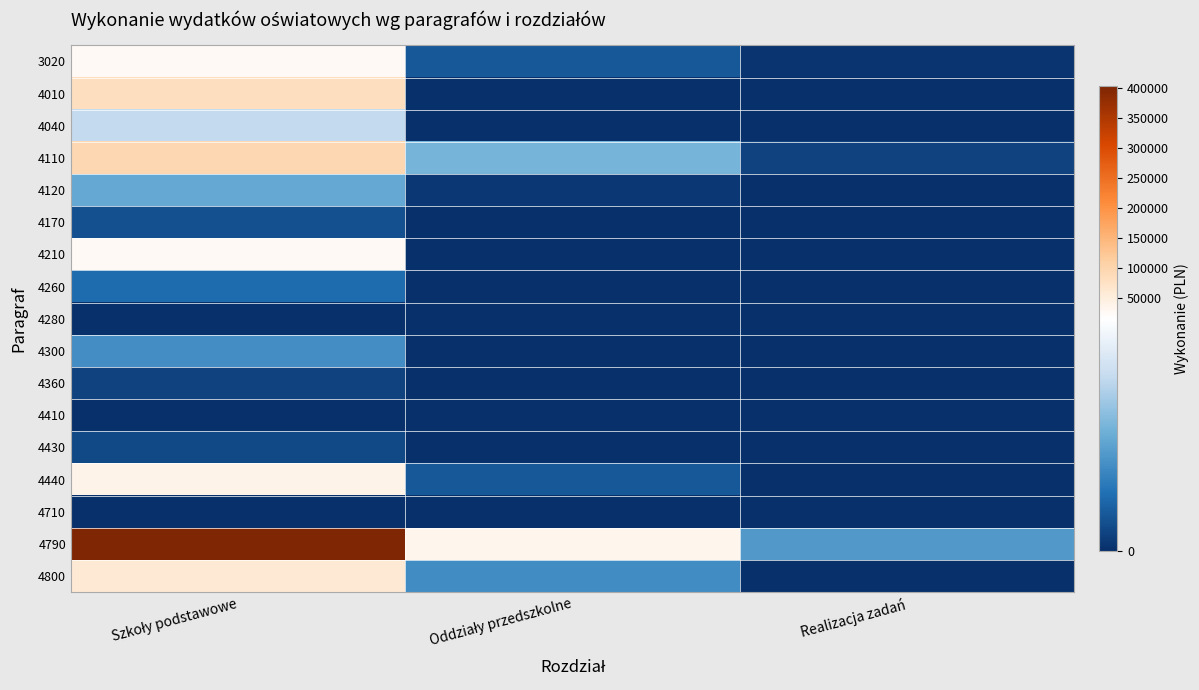

Reading right to left, extract all data points from this chart.

3020: Realizacja zadań=324.6	Oddziały przedszkolne=2599.3	Szkoły podstawowe=26272.8
4010: Realizacja zadań=0.0	Oddziały przedszkolne=0.0	Szkoły podstawowe=80954.5
4040: Realizacja zadań=0.0	Oddziały przedszkolne=0.0	Szkoły podstawowe=12099.4
4110: Realizacja zadań=1239.8	Oddziały przedszkolne=8746.5	Szkoły podstawowe=95979.9
4120: Realizacja zadań=90.2	Oddziały przedszkolne=549.0	Szkoły podstawowe=7781.0
4170: Realizacja zadań=0.0	Oddziały przedszkolne=0.0	Szkoły podstawowe=2100.0
4210: Realizacja zadań=0.0	Oddziały przedszkolne=0.0	Szkoły podstawowe=26876.6
4260: Realizacja zadań=0.0	Oddziały przedszkolne=0.0	Szkoły podstawowe=3750.3
4280: Realizacja zadań=0.0	Oddziały przedszkolne=0.0	Szkoły podstawowe=0.0
4300: Realizacja zadań=0.0	Oddziały przedszkolne=0.0	Szkoły podstawowe=6008.9
4360: Realizacja zadań=0.0	Oddziały przedszkolne=0.0	Szkoły podstawowe=1228.4
4410: Realizacja zadań=0.0	Oddziały przedszkolne=0.0	Szkoły podstawowe=0.0
4430: Realizacja zadań=0.0	Oddziały przedszkolne=0.0	Szkoły podstawowe=1608.0
4440: Realizacja zadań=0.0	Oddziały przedszkolne=2637.9	Szkoły podstawowe=38551.2
4710: Realizacja zadań=0.0	Oddziały przedszkolne=0.0	Szkoły podstawowe=0.0
4790: Realizacja zadań=6771.5	Oddziały przedszkolne=37098.8	Szkoły podstawowe=402747.3
4800: Realizacja zadań=0.0	Oddziały przedszkolne=5908.2	Szkoły podstawowe=58804.0